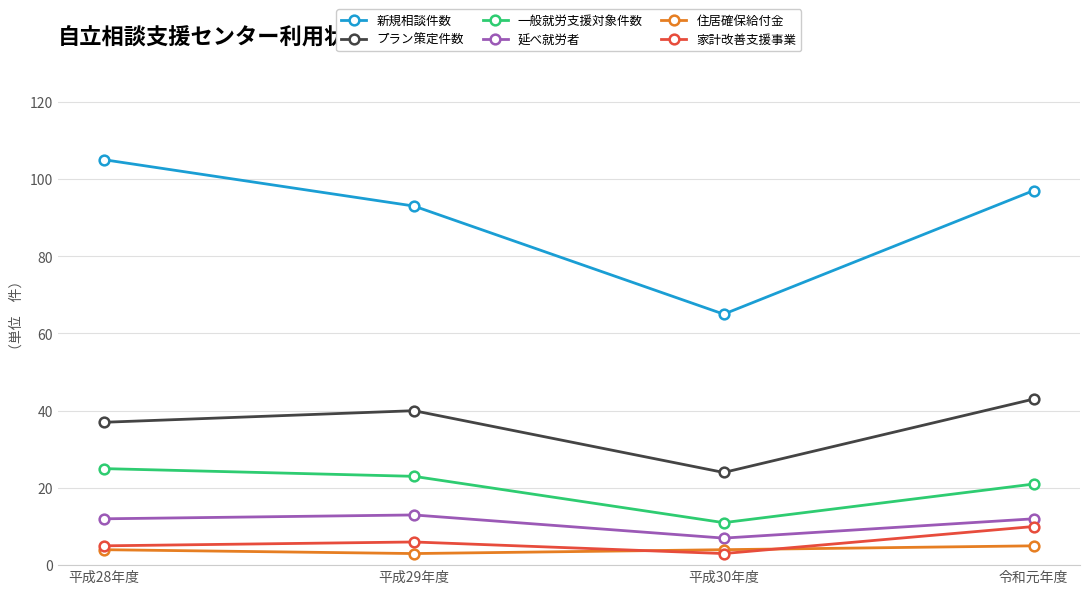

True or false: 一般就労支援対象件数 and 新規相談件数 cross at least once.

False